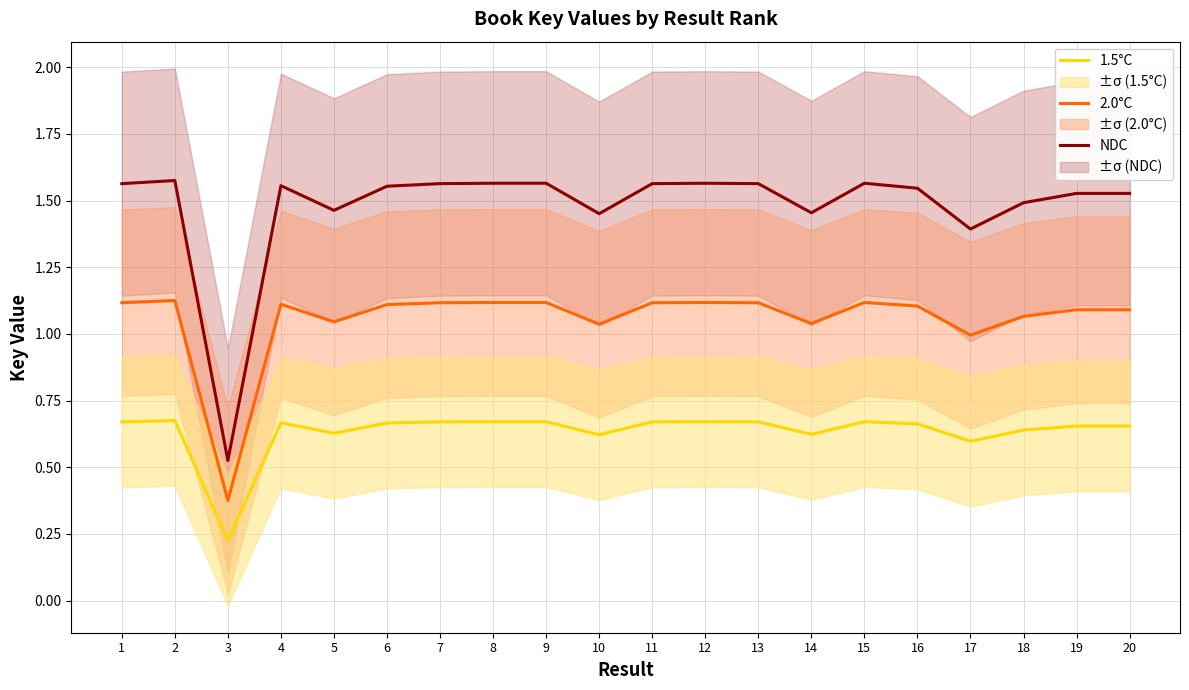

What is the spread (max minus min) of values at 14?

0.8